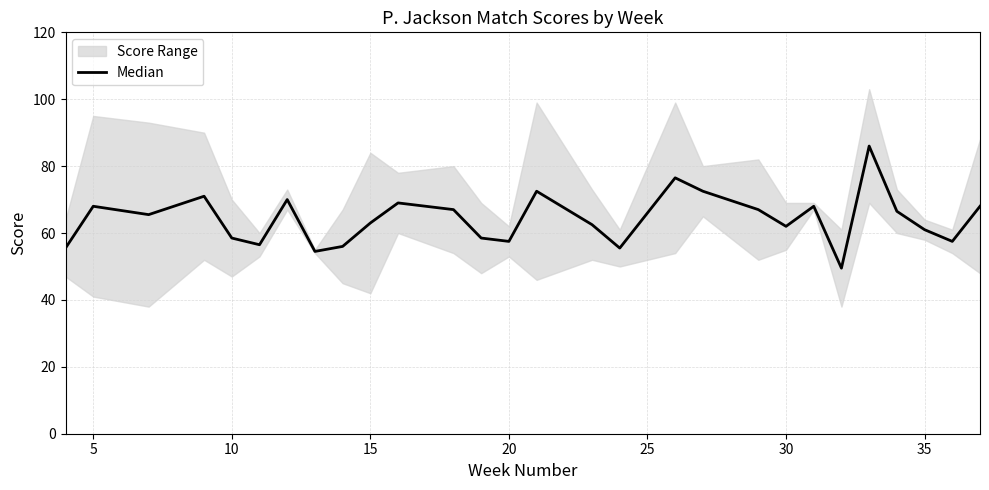

What is the minimum value shown in the chart?

49.5